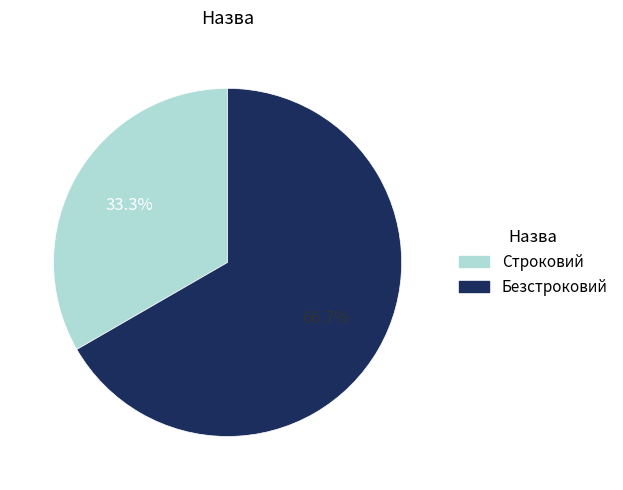

What is the ratio of the value at Безстроковий to the value at Строковий?

2.0